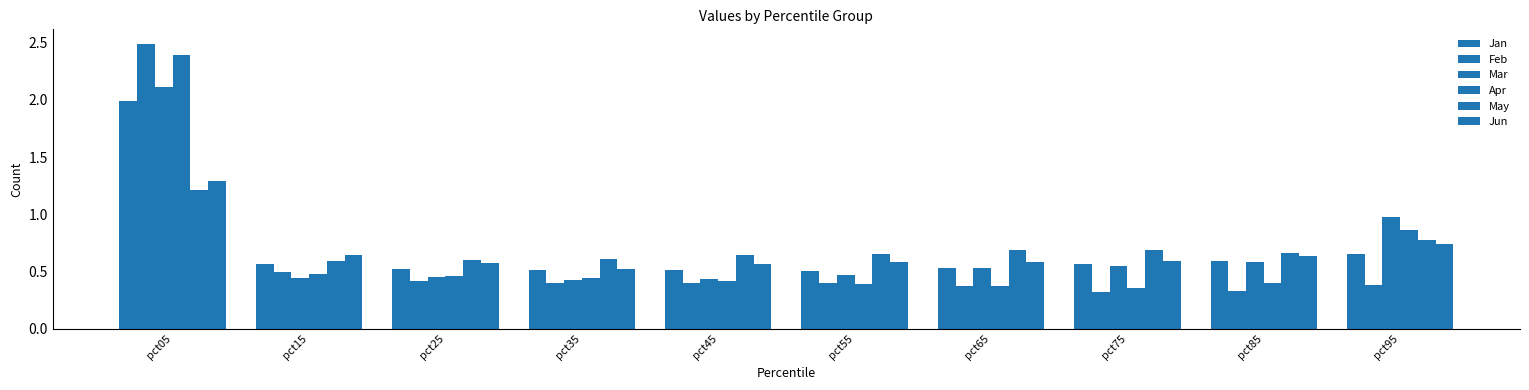

What is the difference between the maximum and minimum values in the Jun series?

0.8